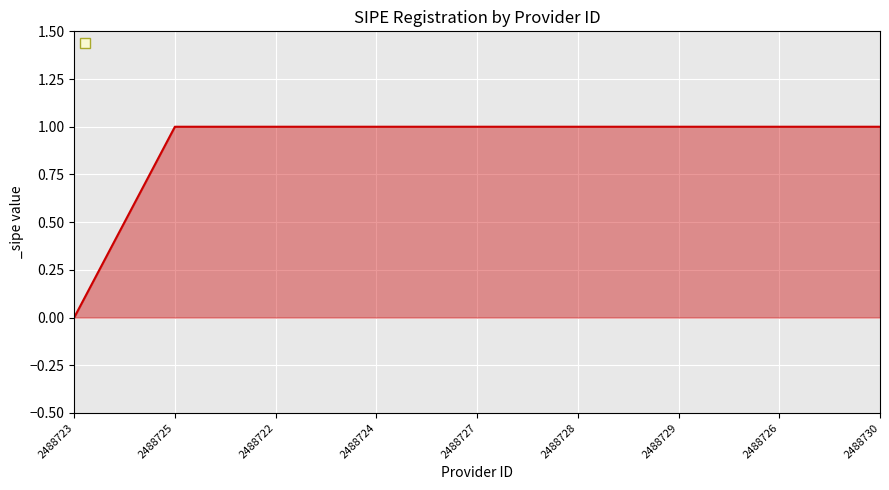

Reading right to left, what are all the values shown in this chart?

2488730=1	2488726=1	2488729=1	2488728=1	2488727=1	2488724=1	2488722=1	2488725=1	2488723=0